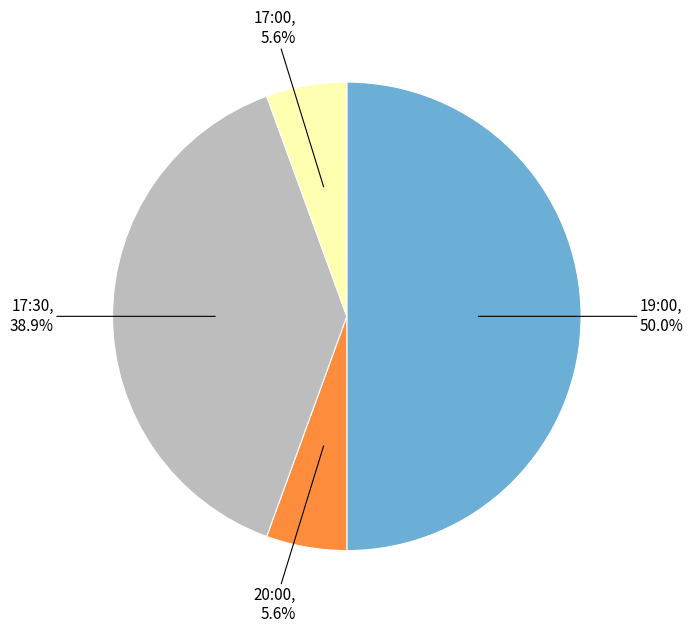

Count the number of slices in the pie.

4